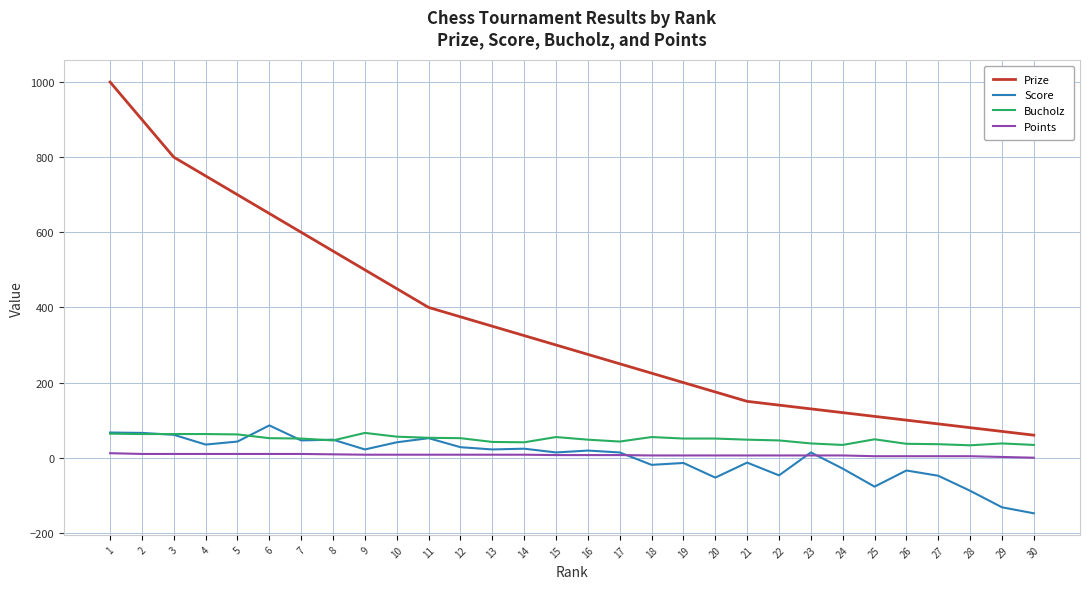

Which series has the largest range (max minus min)?

Prize